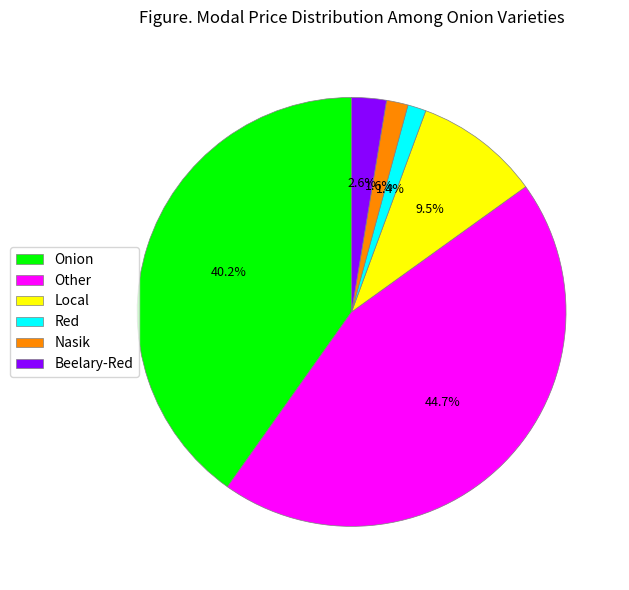

How much of the chart is everything except Red?

98.6%